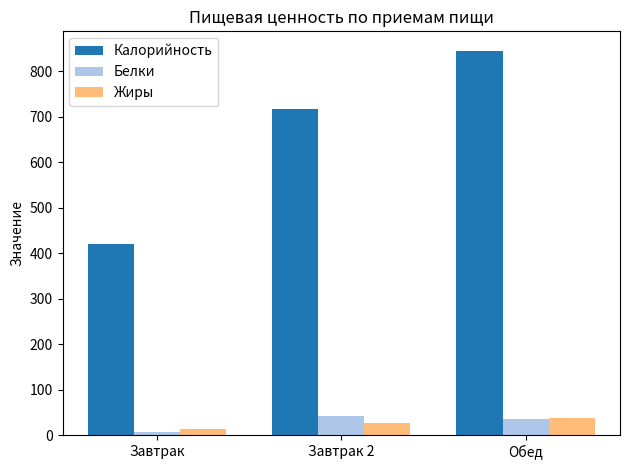

Which series has the largest total across all categories?

Калорийность